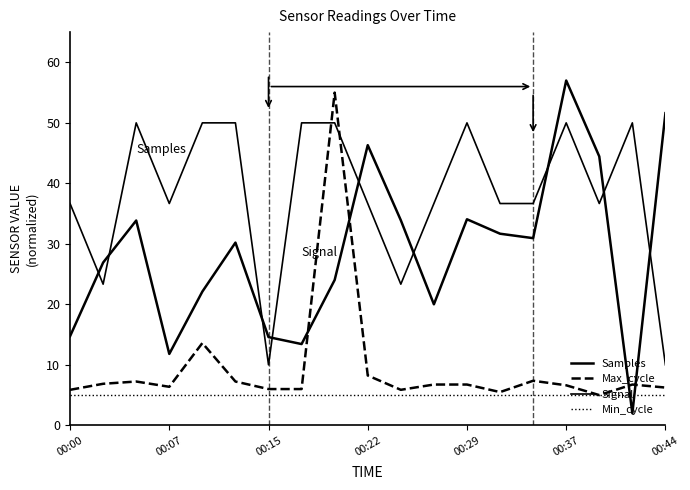

Does the chart have visible grid lines?

No